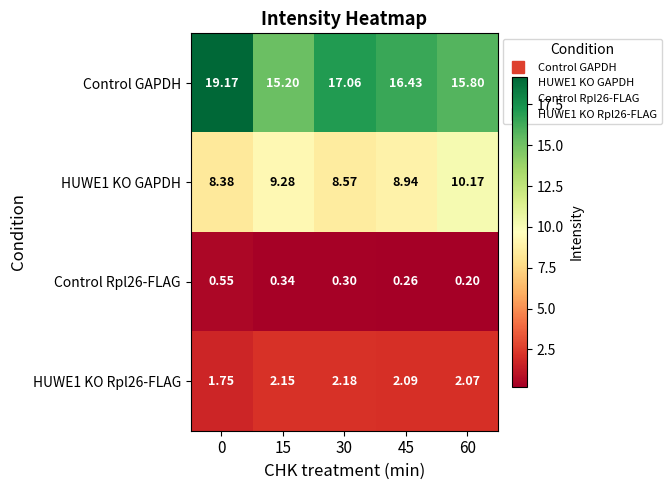

Which series has the widest spread of values?

Control GAPDH